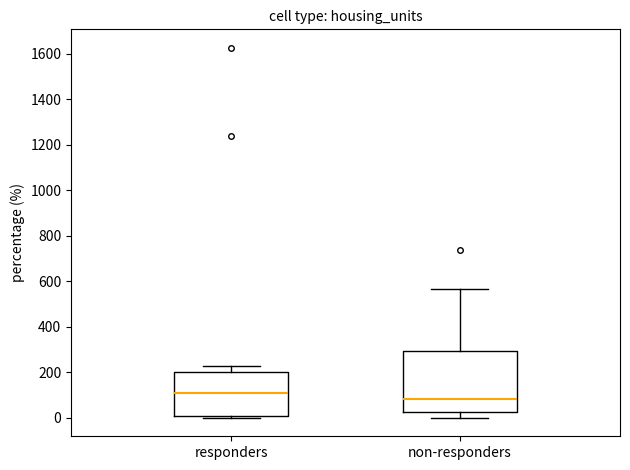

Reading left to right, transcribe this box plot: for each box, give where its median line is, the range the box spans, and where its two whiskers end, as read against the y-axis. The values are not printed on the chart, so give them approximately, as read against the axis.

responders: median 100, box 0 to 200, whiskers 0 (just below the box's lower edge) to 220
non-responders: median 80, box 20 to 300, whiskers 0 to 560